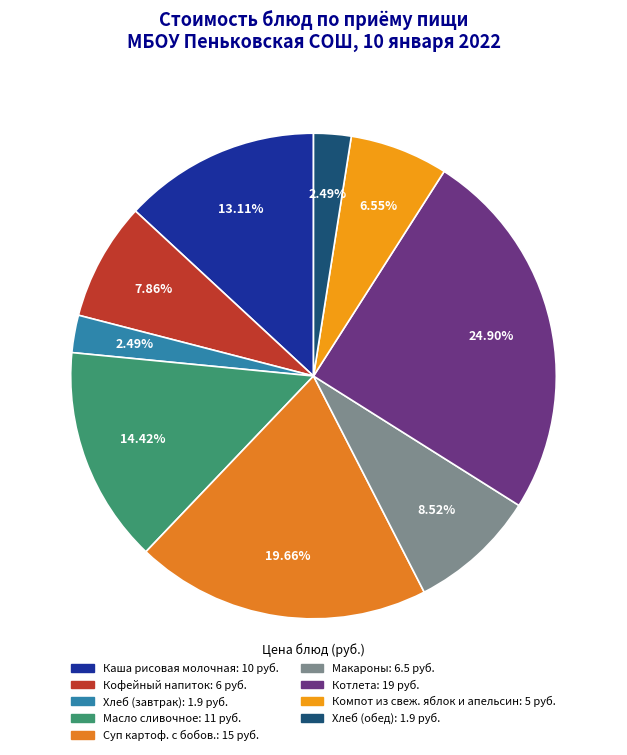

To the nearest percent, what percentage of the pie is Кофейный напиток?

8%